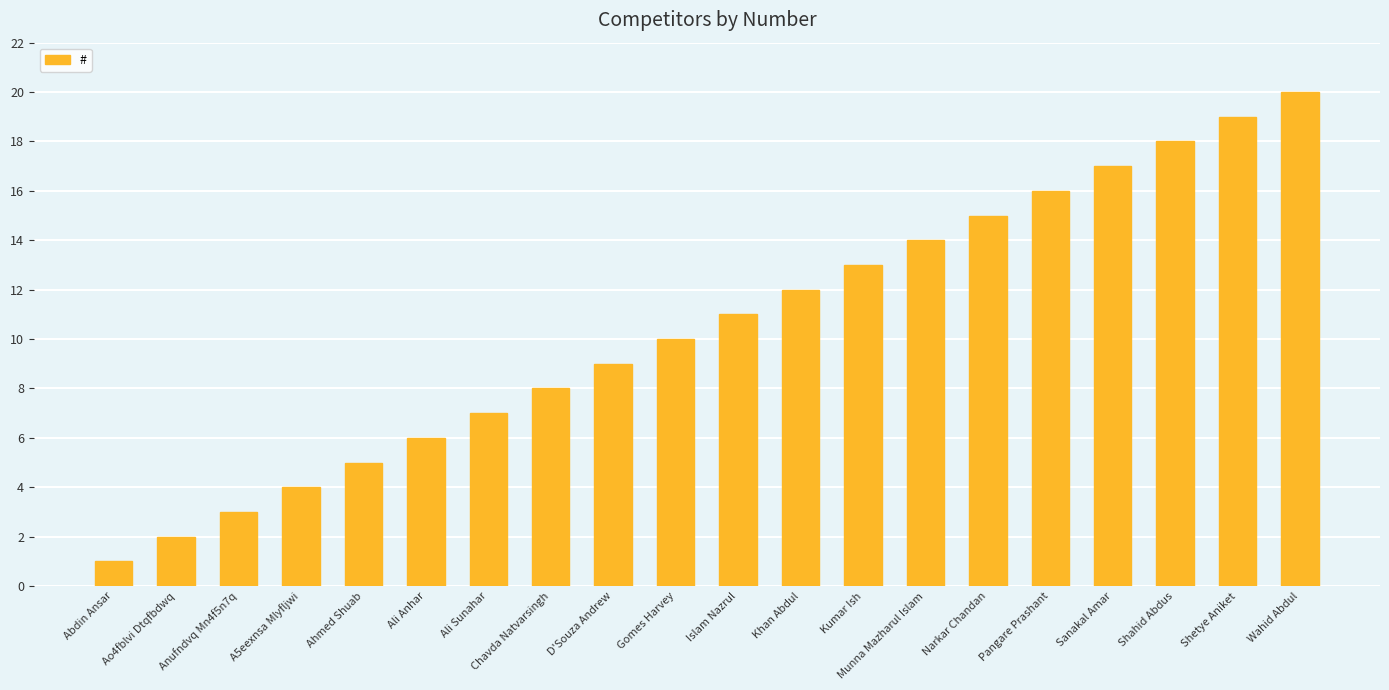

What is the sum of the values at Sanakal Amar and Anufndvq Mn4f5n7q?

20